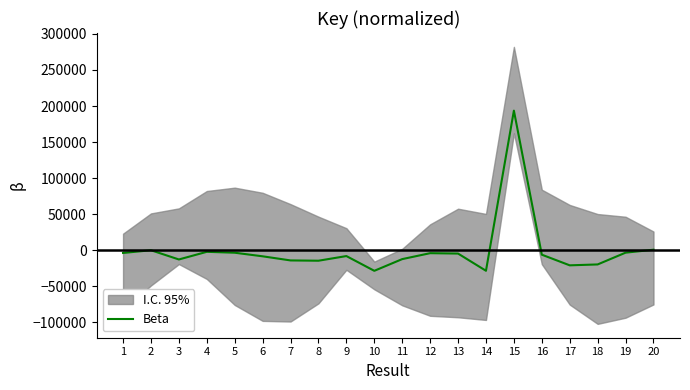

What is the minimum value shown in the chart?

-28467.5